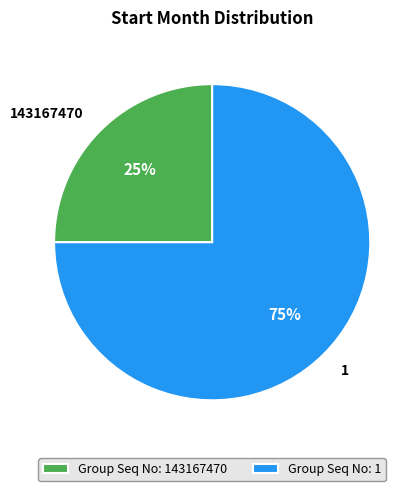

The 143167470 slice represents 25% of the pie. True or false?

True